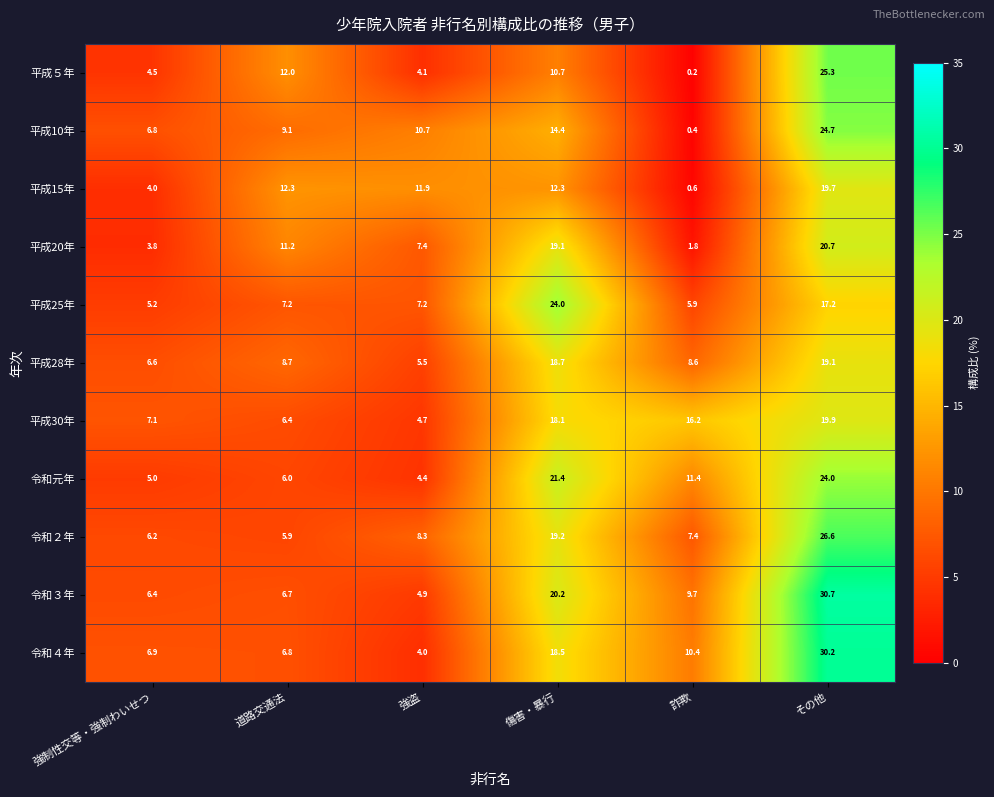

What is the sum of the 令和４年 values at 強制性交等・強制わいせつ and その他?

37.1